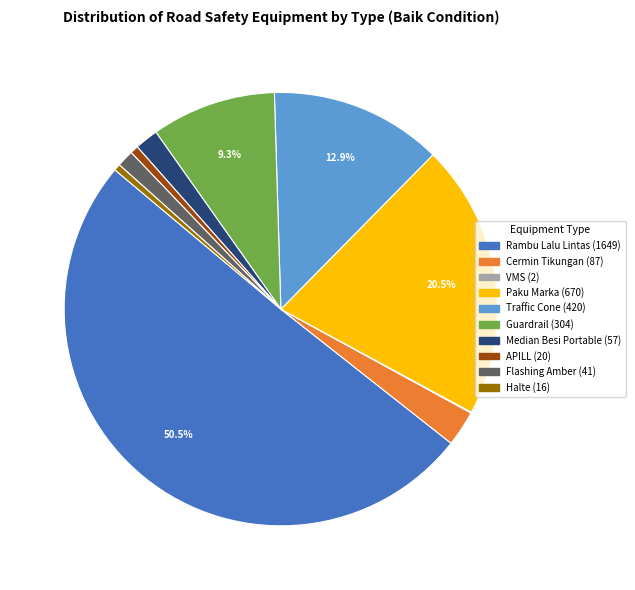

To the nearest percent, what is the average slice percentage?

10%